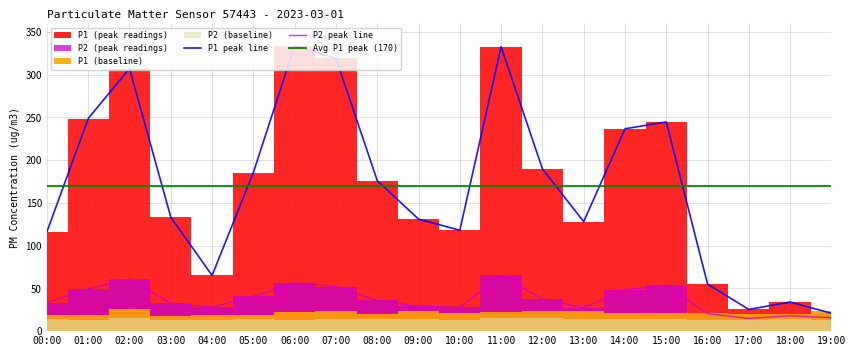

True or false: P2_peak and P1_peak cross at least once.

False